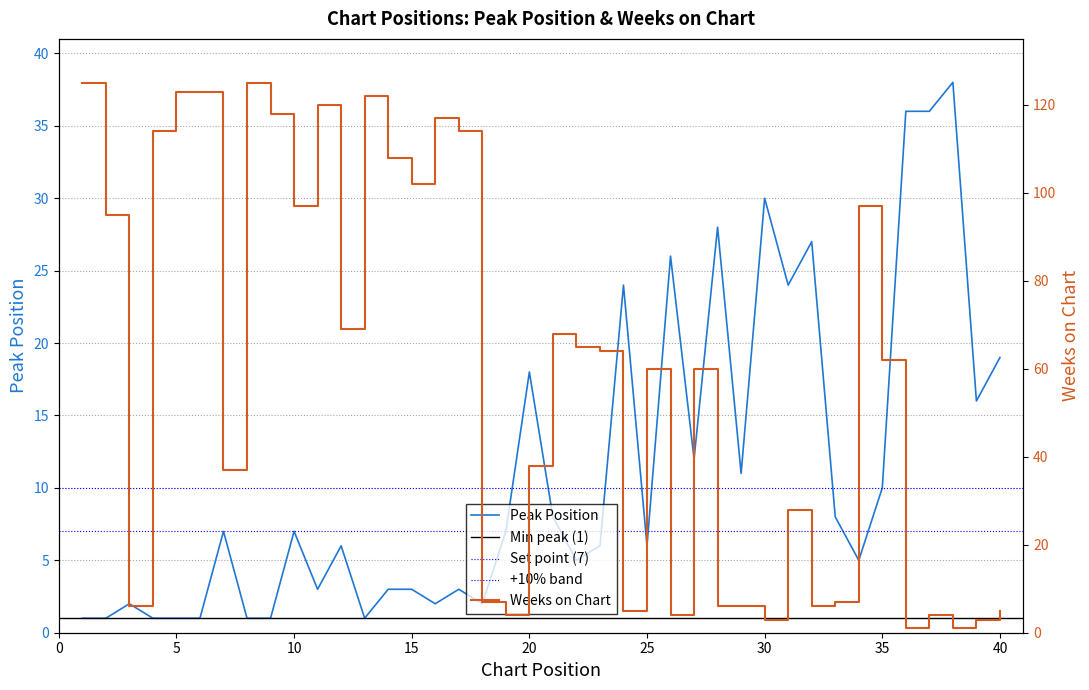

What is the value of the Peak Position point at the 4th from the left?

1